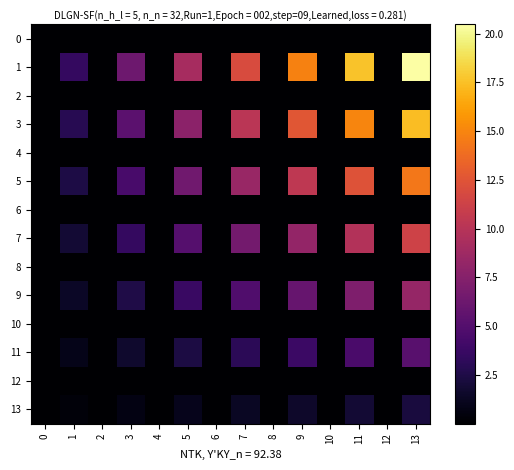

Reading left to right, transcribe all the data shown in this chart.

0: 0=0.0	1=0.0	2=0.0	3=0.0	4=0.0	5=0.0	6=0.0	7=0.0	8=0.0	9=0.0	10=0.0	11=0.0	12=0.0	13=0.0
1: 0=0.0	1=3.5	2=0.0	3=6.3	4=0.0	5=9.1	6=0.0	7=12.0	8=0.0	9=14.8	10=0.0	11=17.6	12=0.0	13=20.5
2: 0=0.0	1=0.0	2=0.0	3=0.0	4=0.0	5=0.0	6=0.0	7=0.0	8=0.0	9=0.0	10=0.0	11=0.0	12=0.0	13=0.0
3: 0=0.0	1=3.0	2=0.0	3=5.4	4=0.0	5=7.8	6=0.0	7=10.2	8=0.0	9=12.6	10=0.0	11=15.0	12=0.0	13=17.4
4: 0=0.0	1=0.0	2=0.0	3=0.0	4=0.0	5=0.0	6=0.0	7=0.0	8=0.0	9=0.0	10=0.0	11=0.0	12=0.0	13=0.0
5: 0=0.0	1=2.4	2=0.0	3=4.4	4=0.0	5=6.4	6=0.0	7=8.4	8=0.0	9=10.4	10=0.0	11=12.4	12=0.0	13=14.4
6: 0=0.0	1=0.0	2=0.0	3=0.0	4=0.0	5=0.0	6=0.0	7=0.0	8=0.0	9=0.0	10=0.0	11=0.0	12=0.0	13=0.0
7: 0=0.0	1=1.9	2=0.0	3=3.5	4=0.0	5=5.1	6=0.0	7=6.6	8=0.0	9=8.2	10=0.0	11=9.8	12=0.0	13=11.3
8: 0=0.0	1=0.0	2=0.0	3=0.0	4=0.0	5=0.0	6=0.0	7=0.0	8=0.0	9=0.0	10=0.0	11=0.0	12=0.0	13=0.0
9: 0=0.0	1=1.4	2=0.0	3=2.6	4=0.0	5=3.7	6=0.0	7=4.8	8=0.0	9=6.0	10=0.0	11=7.1	12=0.0	13=8.3
10: 0=0.0	1=0.0	2=0.0	3=0.0	4=0.0	5=0.0	6=0.0	7=0.0	8=0.0	9=0.0	10=0.0	11=0.0	12=0.0	13=0.0
11: 0=0.0	1=0.9	2=0.0	3=1.6	4=0.0	5=2.3	6=0.0	7=3.1	8=0.0	9=3.8	10=0.0	11=4.5	12=0.0	13=5.2
12: 0=0.0	1=0.0	2=0.0	3=0.0	4=0.0	5=0.0	6=0.0	7=0.0	8=0.0	9=0.0	10=0.0	11=0.0	12=0.0	13=0.0
13: 0=0.0	1=0.4	2=0.0	3=0.7	4=0.0	5=1.0	6=0.0	7=1.3	8=0.0	9=1.6	10=0.0	11=1.9	12=0.0	13=2.2